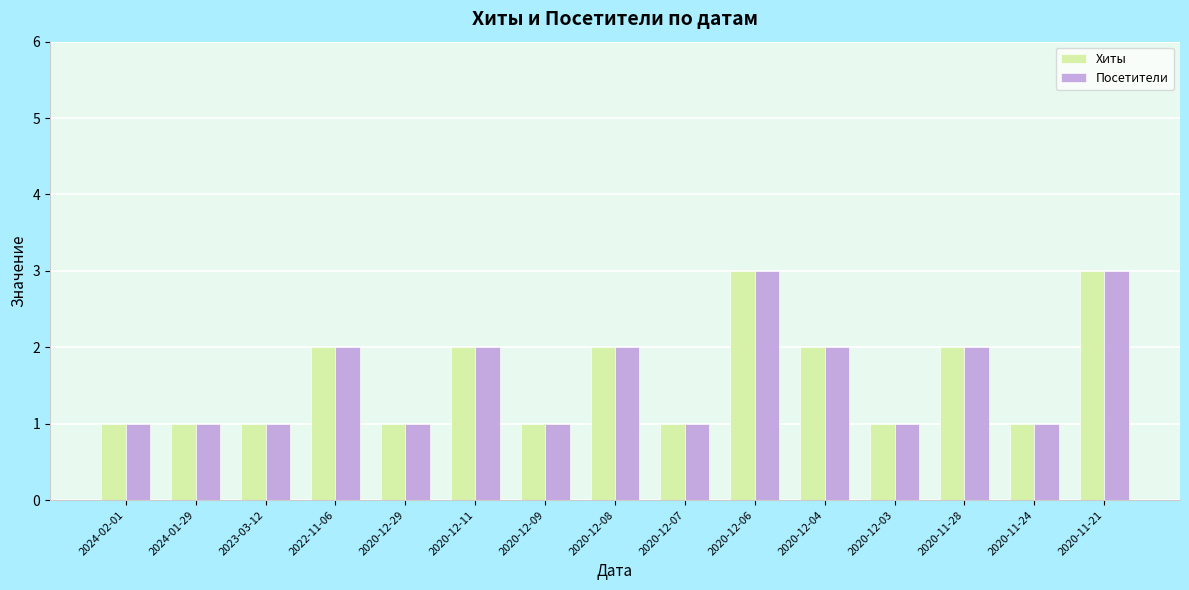

The Посетители series shows 1 at 2020-12-11. True or false?

False